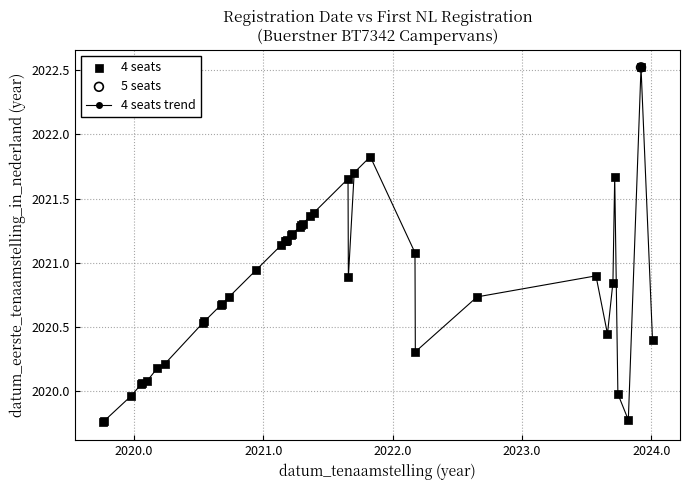

What is the maximum value shown in the chart?

2022.5